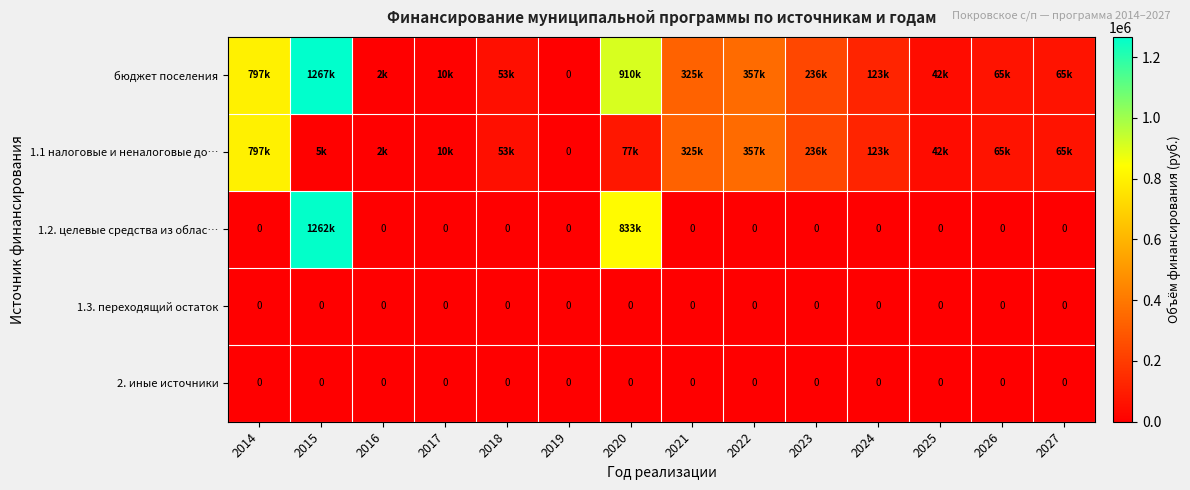

Which category has the lowest value across all series?

2019